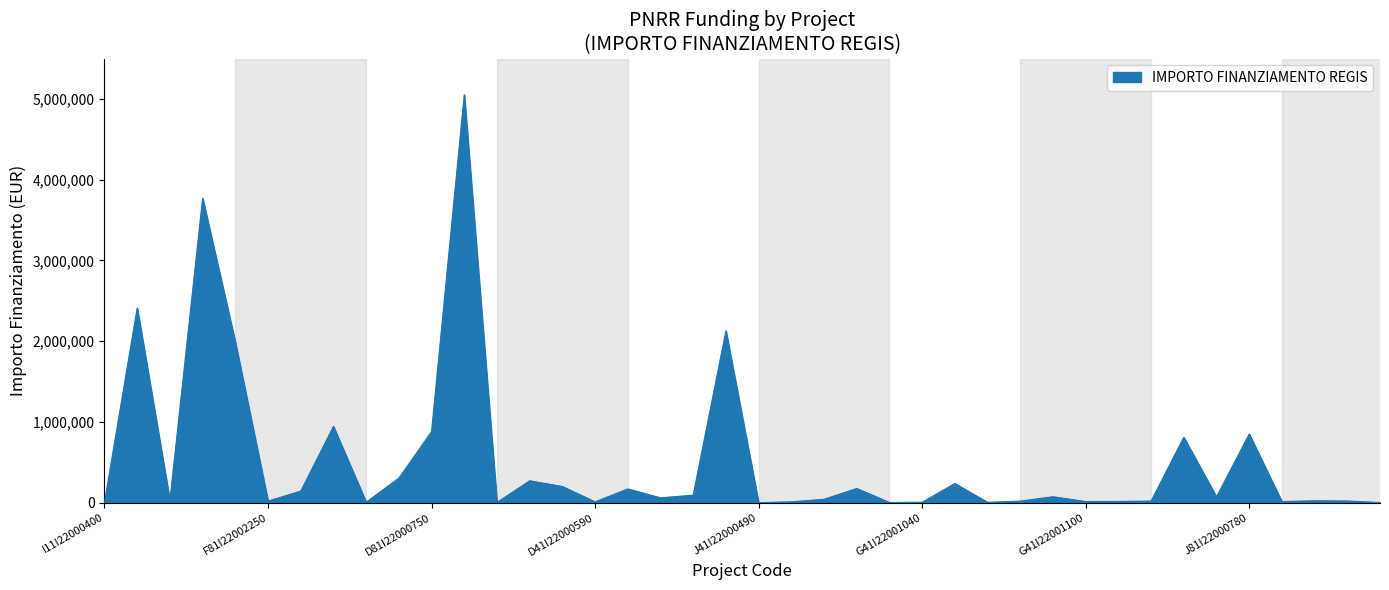

What is the maximum value shown in the chart?

5052013.5